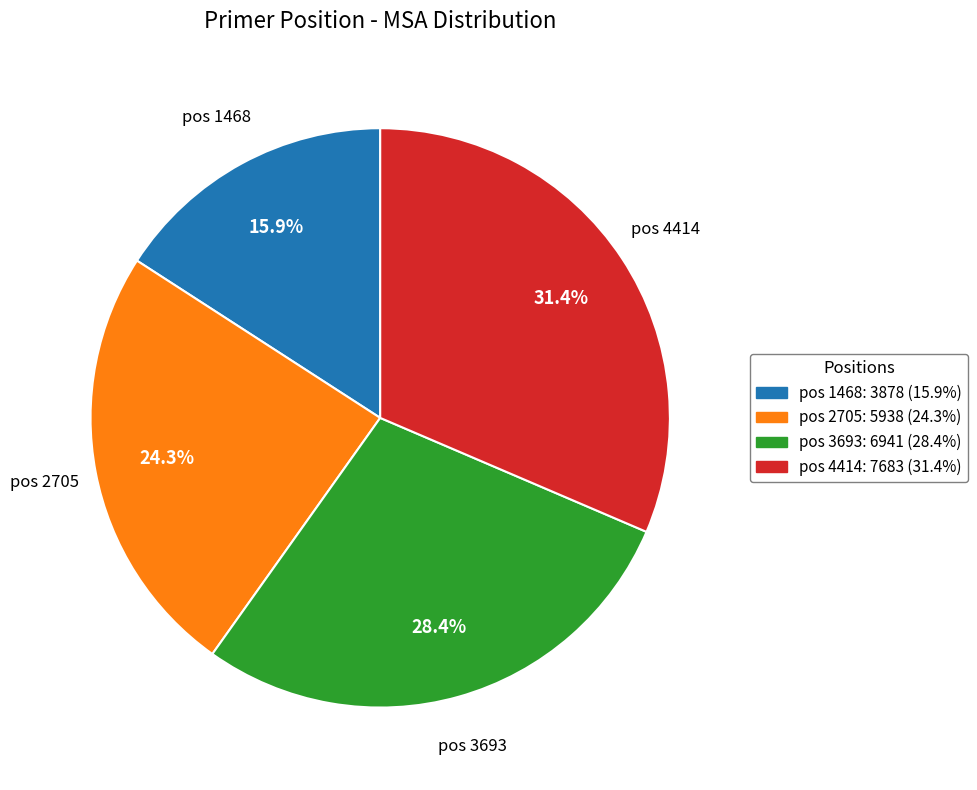

How many segments does this pie chart have?

4